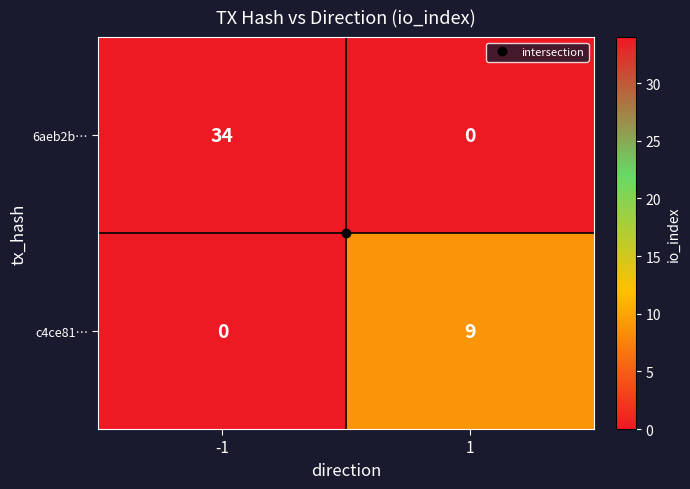

The 6aeb2b… series shows 34 at -1. True or false?

True